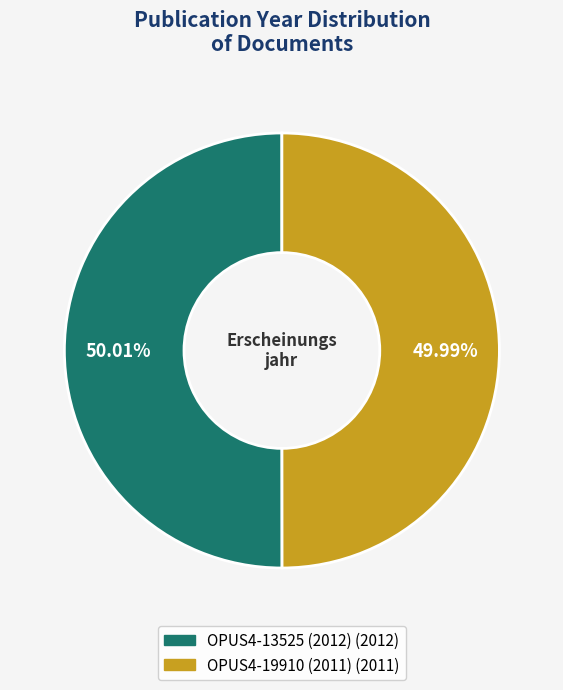

To the nearest percent, what percentage of the pie is OPUS4-13525 (2012)?

50%